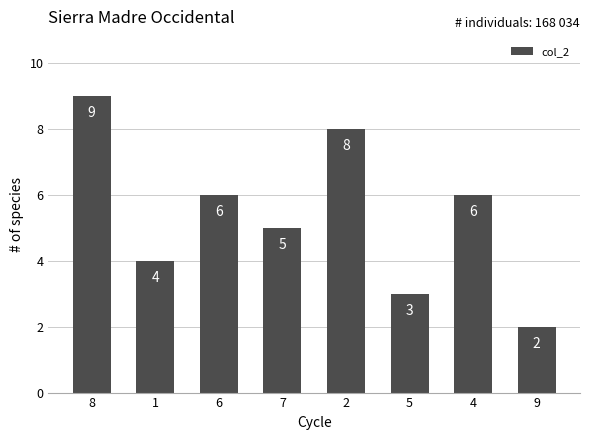

Is it true that the value at 6 is 6?

True